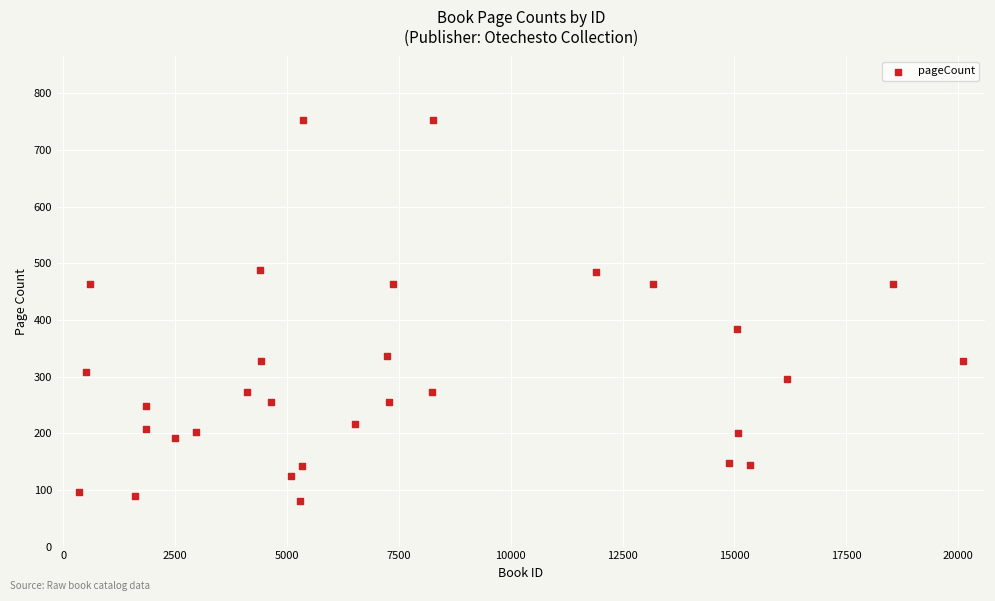

What Y value in the scatter plot is closest to 416?

384